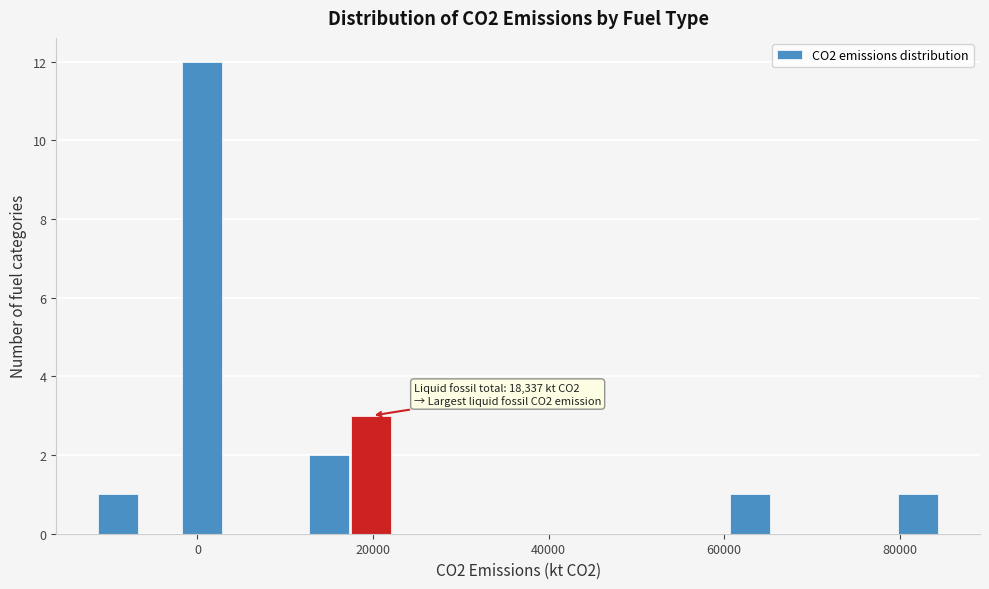

Read against the x-axis, roughly where is the centre of the tallest bar?

0